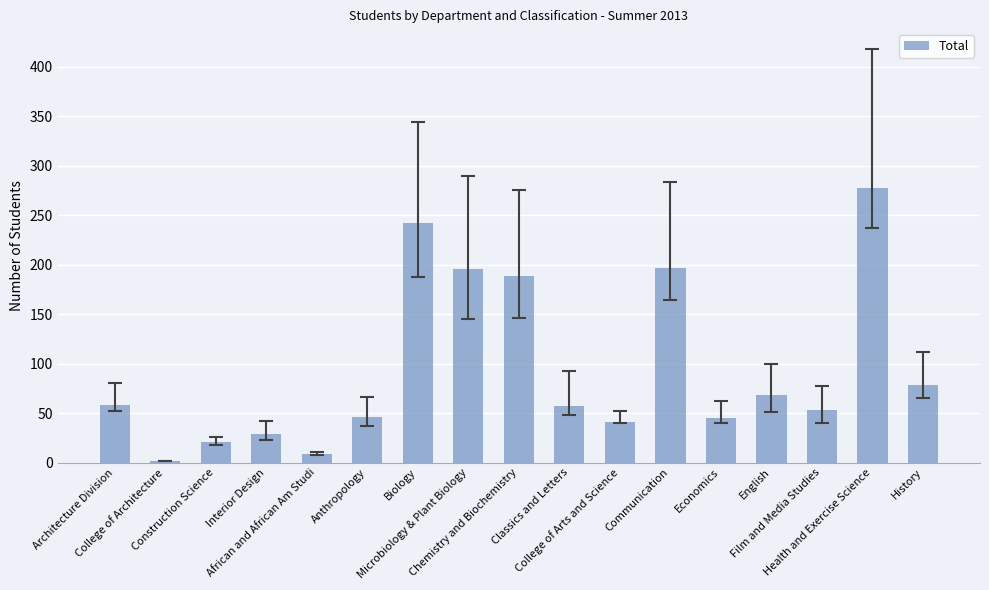

Between College of Architecture and Biology, which is larger?

Biology